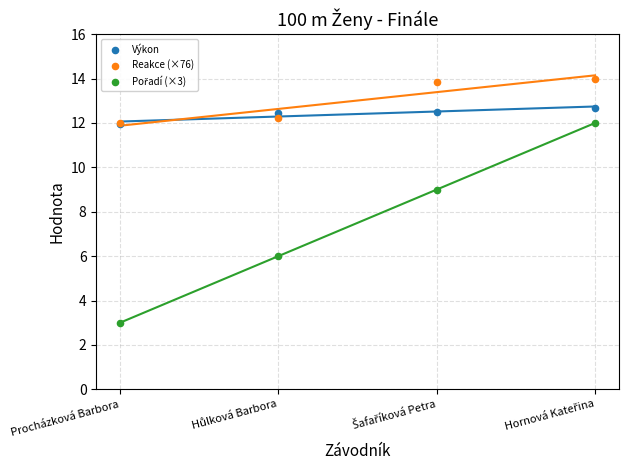

Across all series, what Y value is closest to 8?

9.0